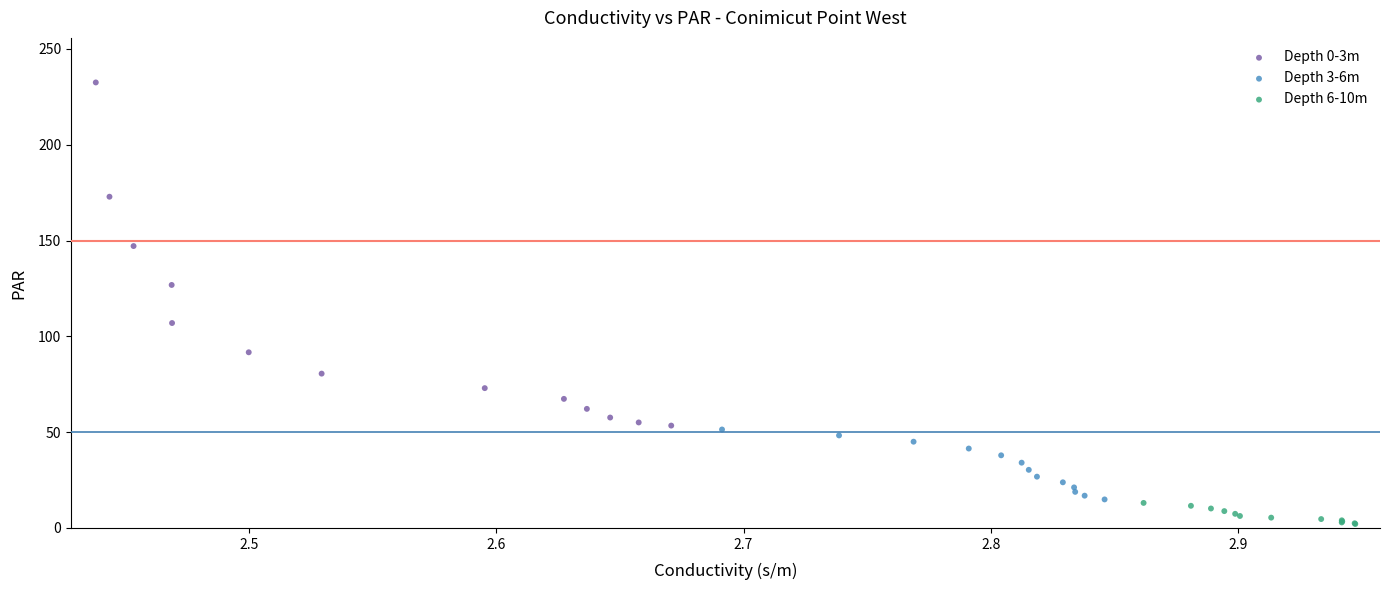

Which series has the largest Y range (max minus min)?

Depth 0-3m